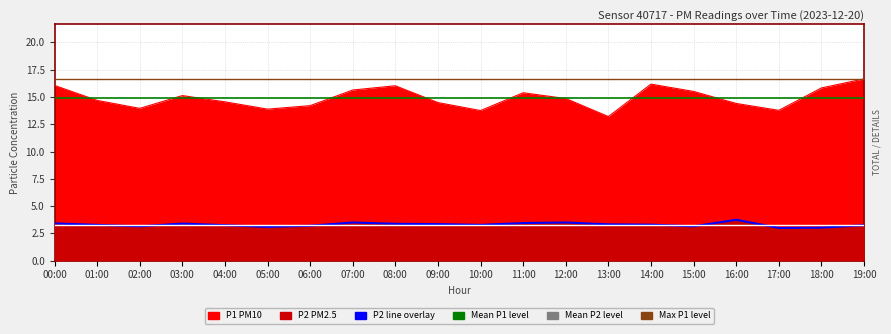

The Mean P2 series shows 3.3 at 10:00. True or false?

True